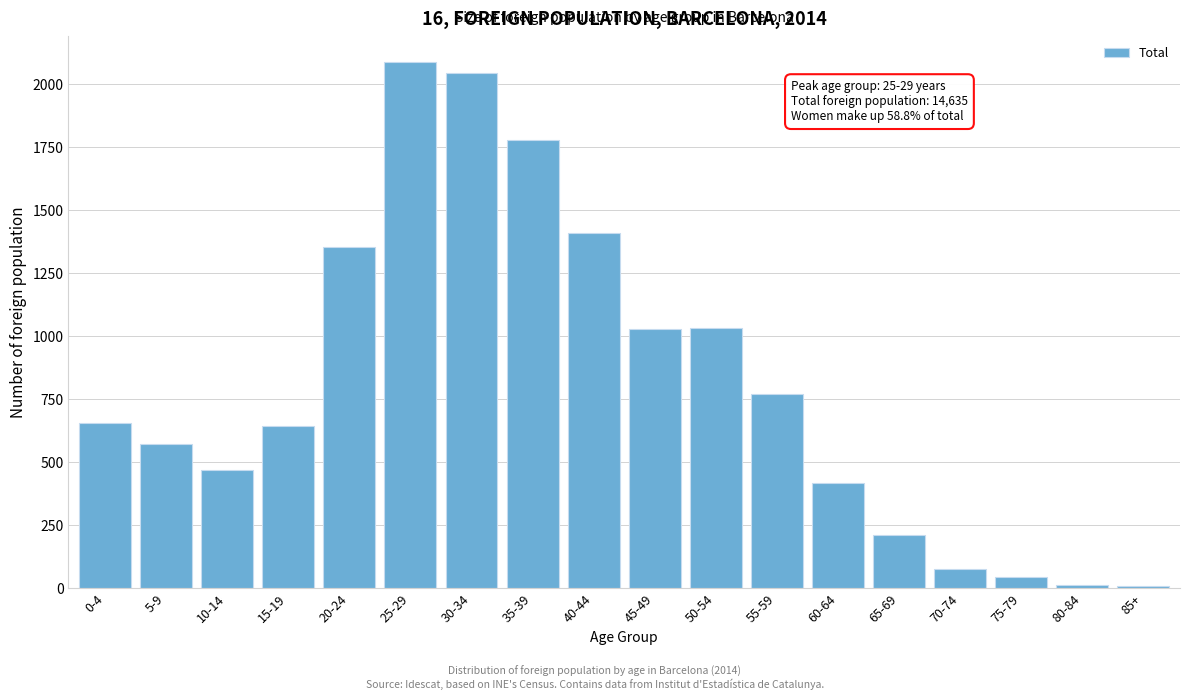

What is the change in value from 35-39 to 40-44?

-371